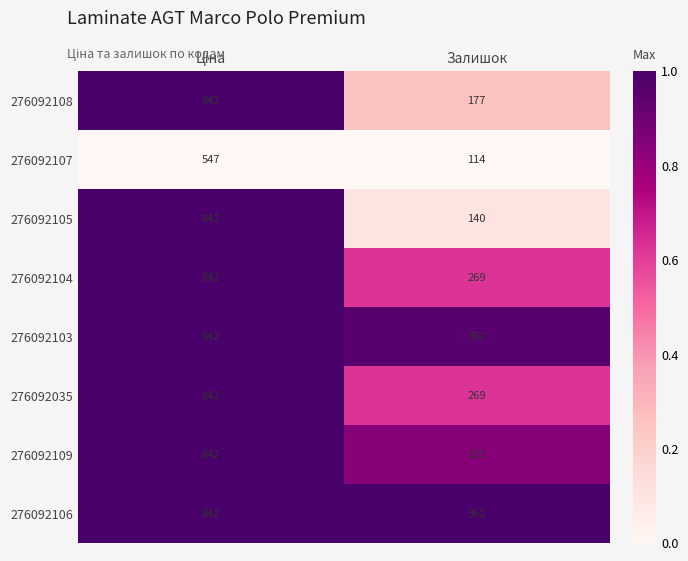

Reading left to right, extract all data points from this chart.

276092108: 842	177
276092107: 547	114
276092105: 842	140
276092104: 842	269
276092103: 842	352
276092035: 842	269
276092109: 842	323
276092106: 842	362